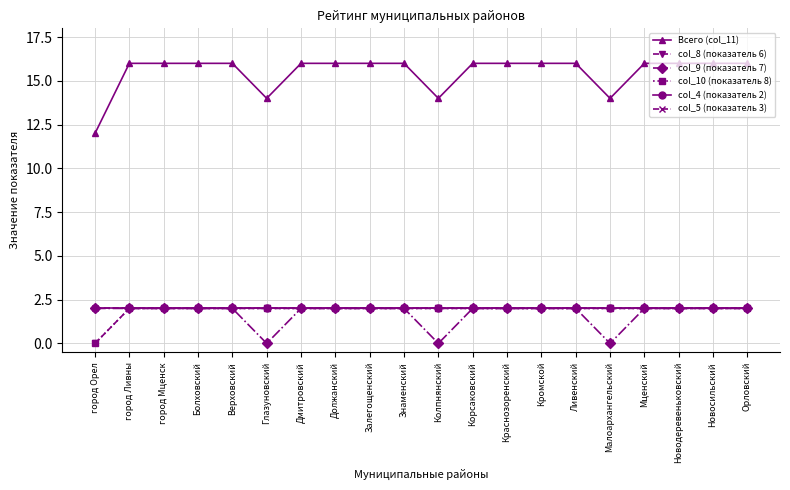

What is the sum of all col_10 (показатель 8) values?

38